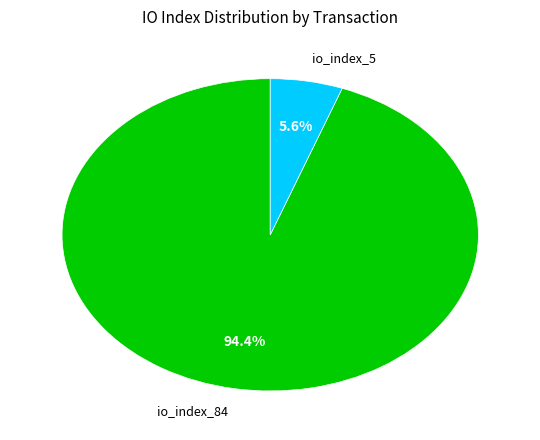

To the nearest percent, what is the average slice percentage?

50%